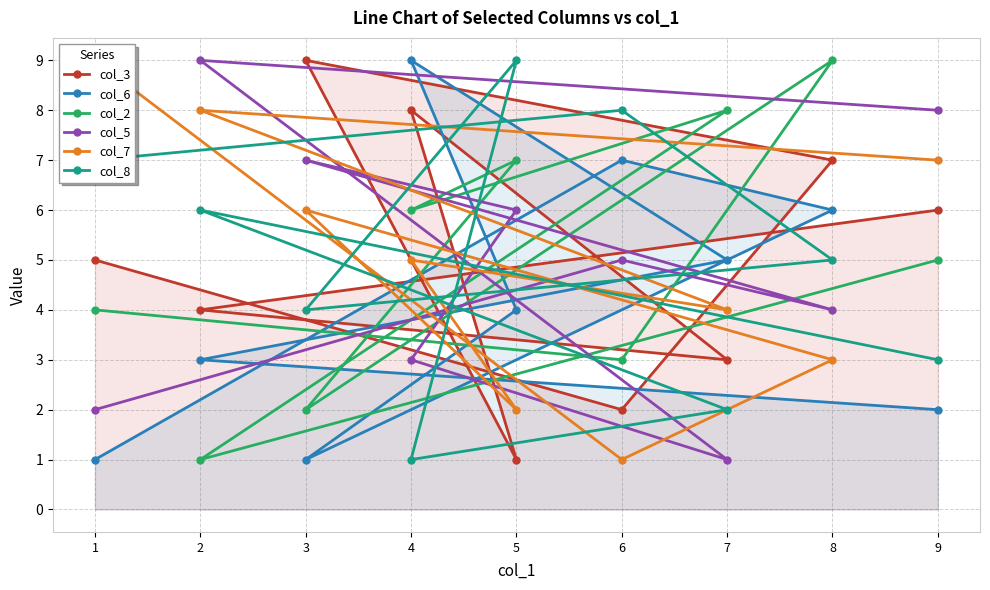

Which series has the widest spread of values?

col_3